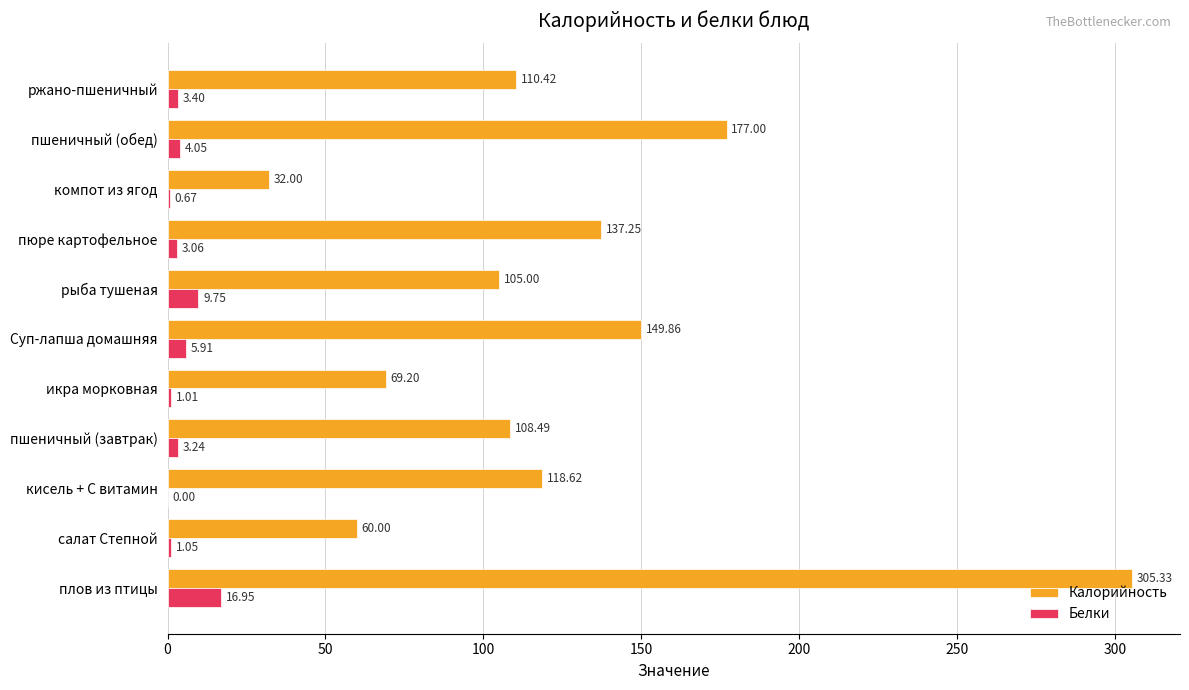

Which category has the highest value in the Белки series?

плов из птицы